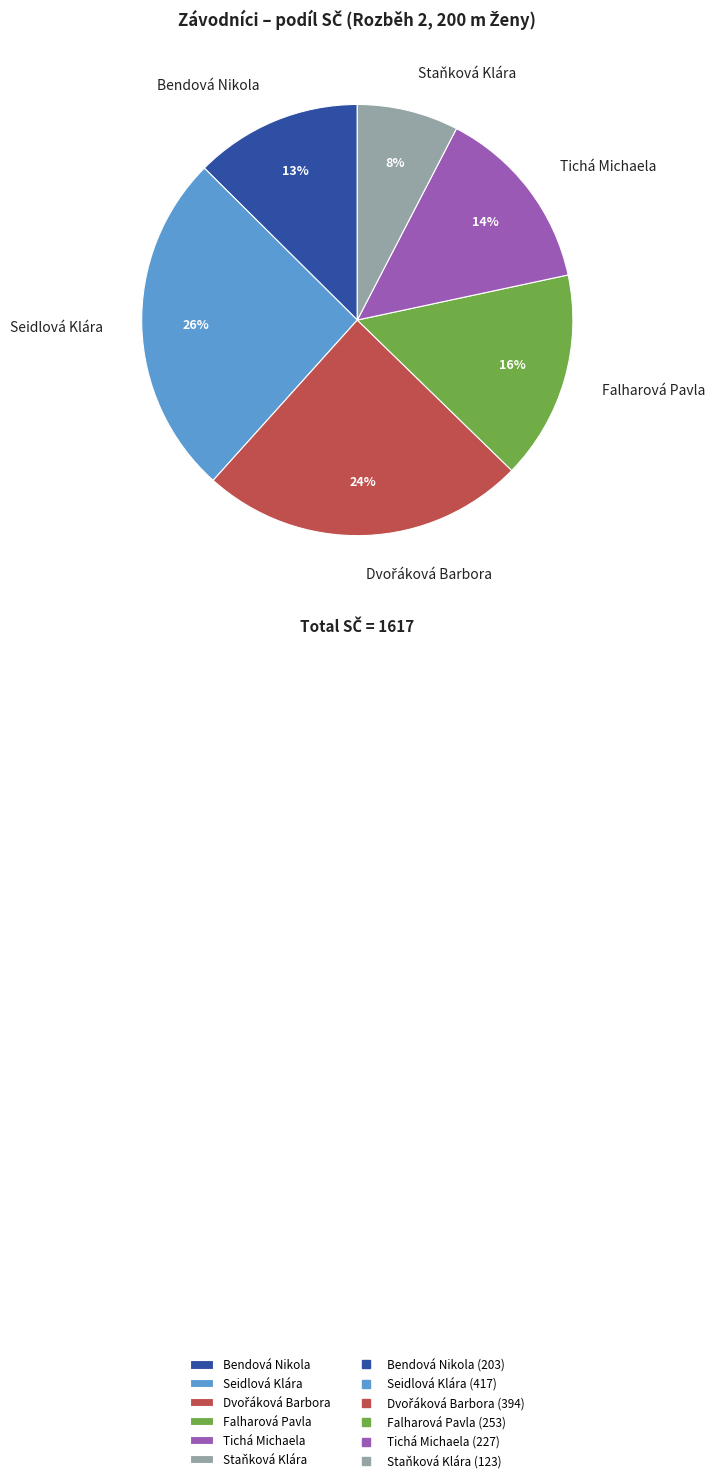

Is there any slice that represents more than half of the pie?

No